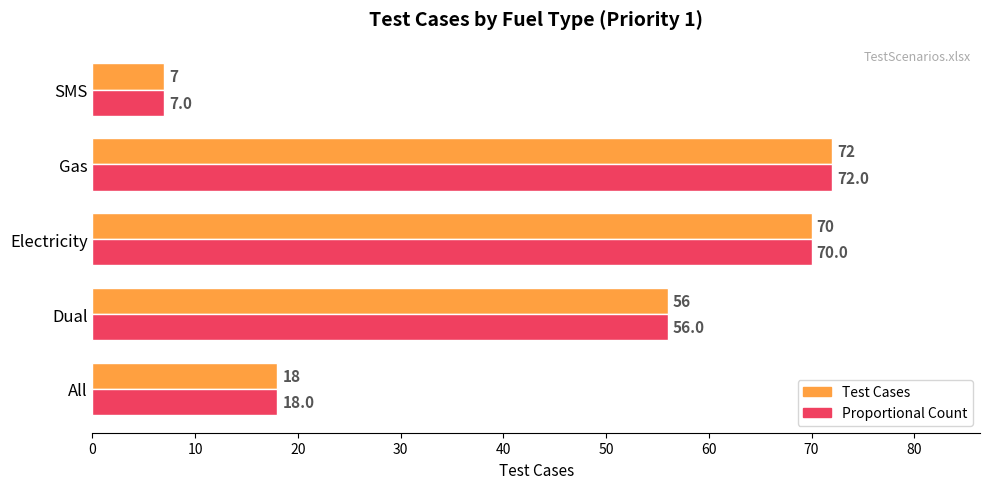

What is the difference between the second highest and minimum values in the Proportional Count series?

63